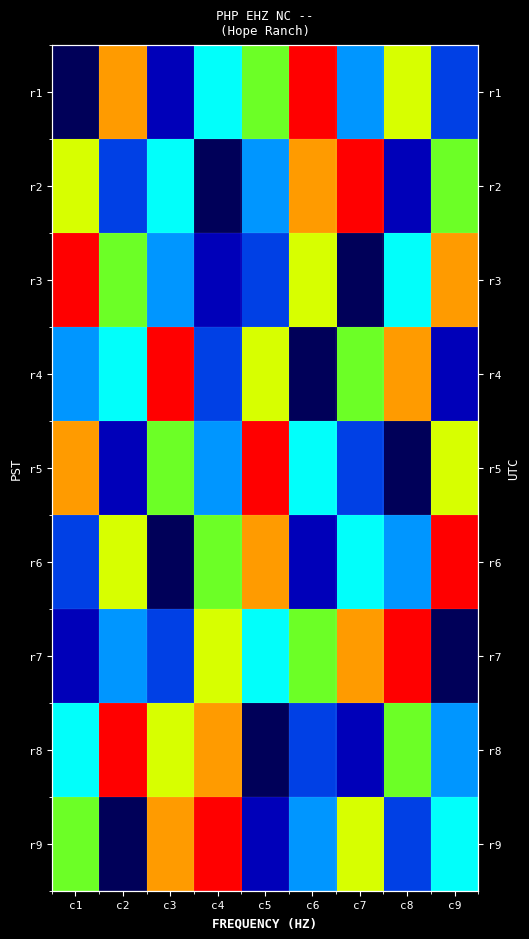

The value of r1 at c4 is 5. True or false?

True